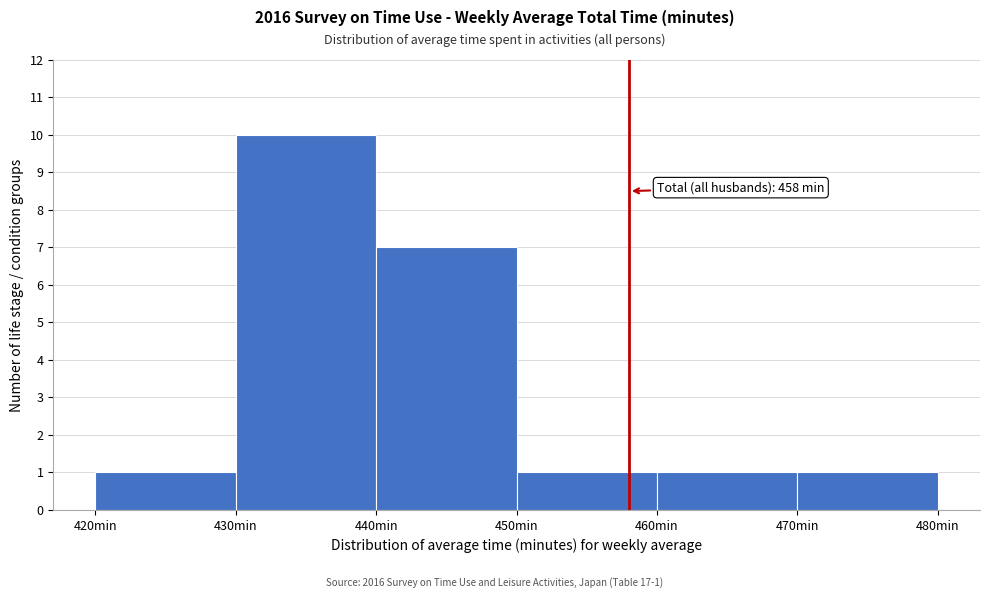

Over which range of the x-axis is the bar tallest?

430 to 440